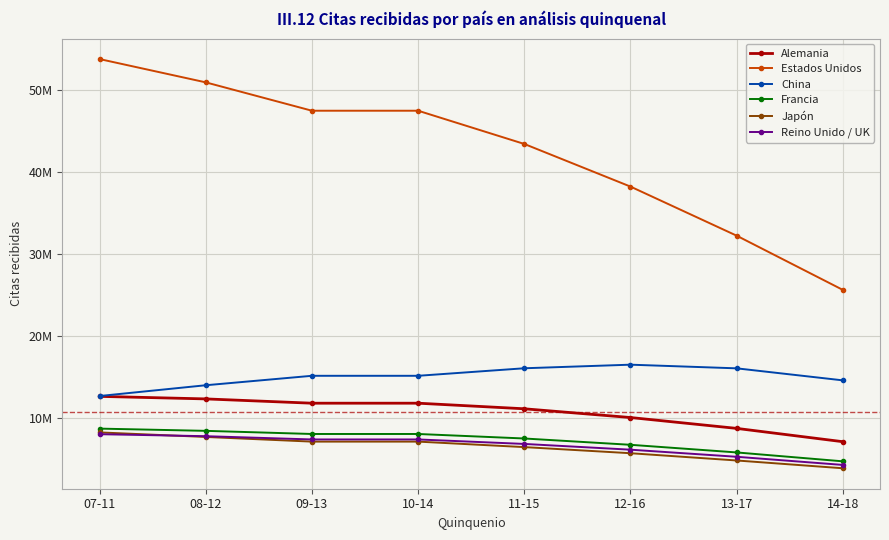

What is the label of the 8th point from the left?

14-18